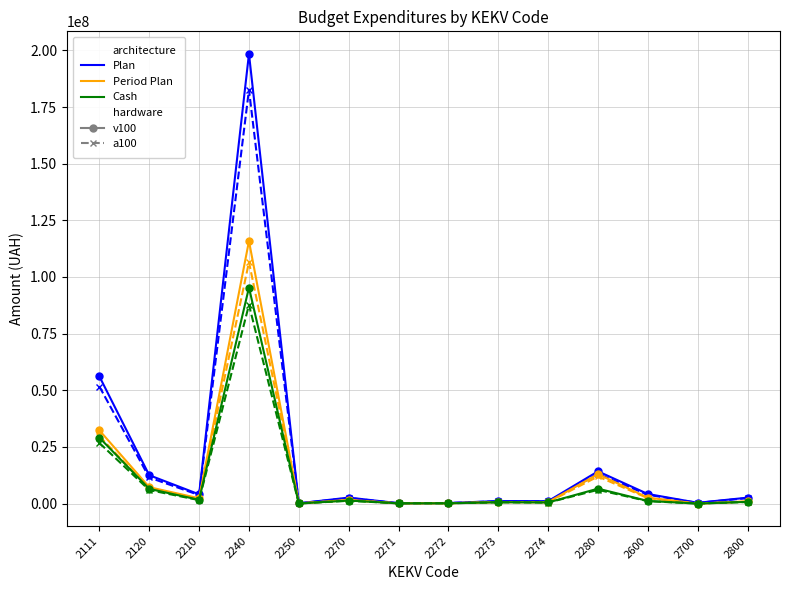

What is the total value across all series at 2111?

225645672.2